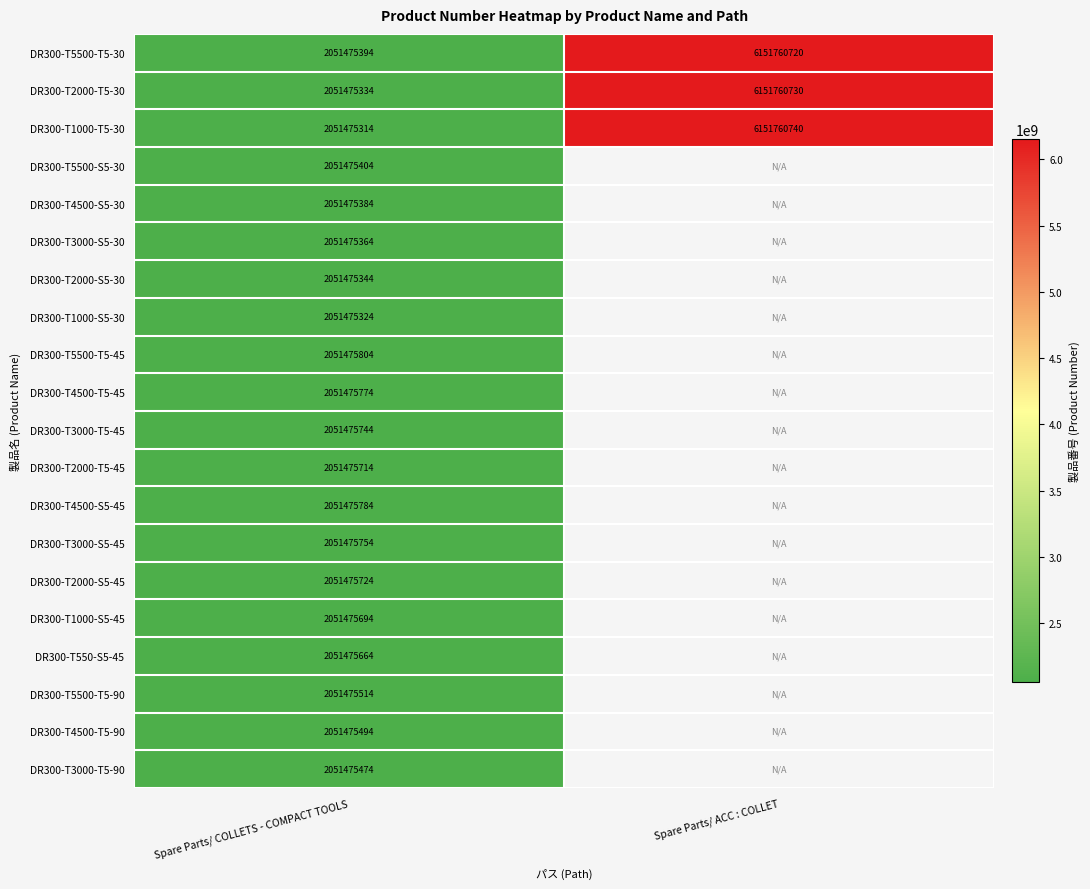

At which category does the chart reach its minimum across all series?

Spare Parts/ COLLETS - COMPACT TOOLS